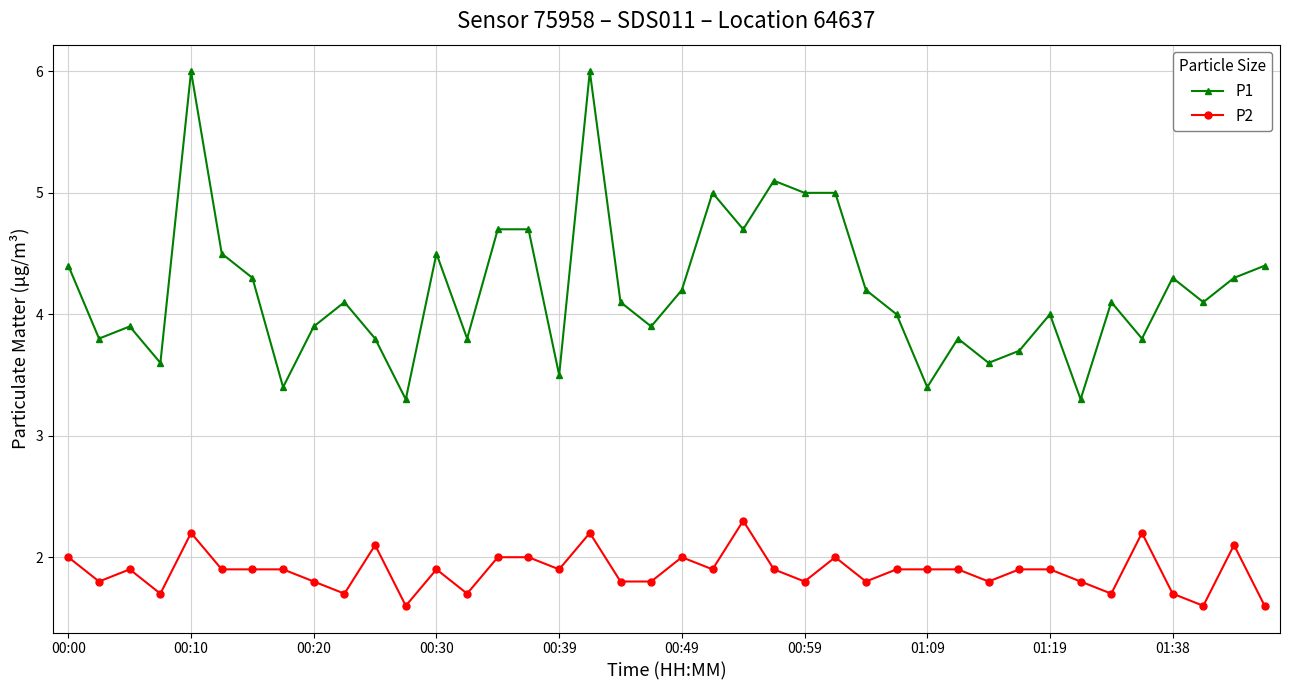

True or false: P2 and P1 cross at least once.

False